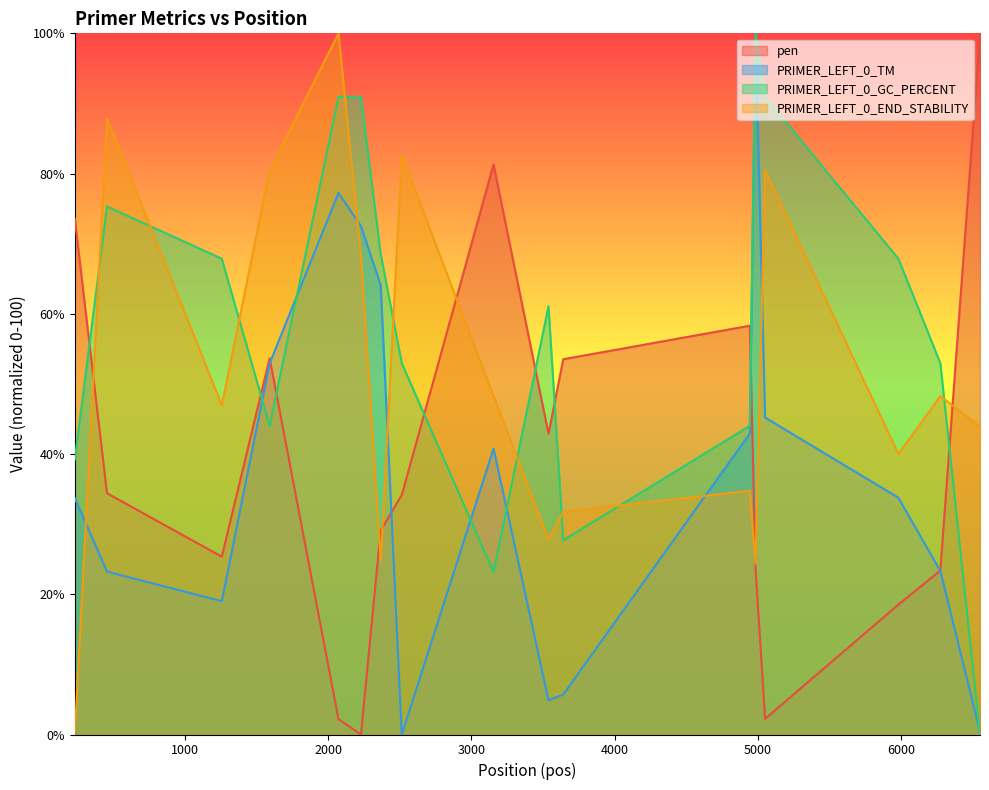

How many lines are shown in the chart?

4